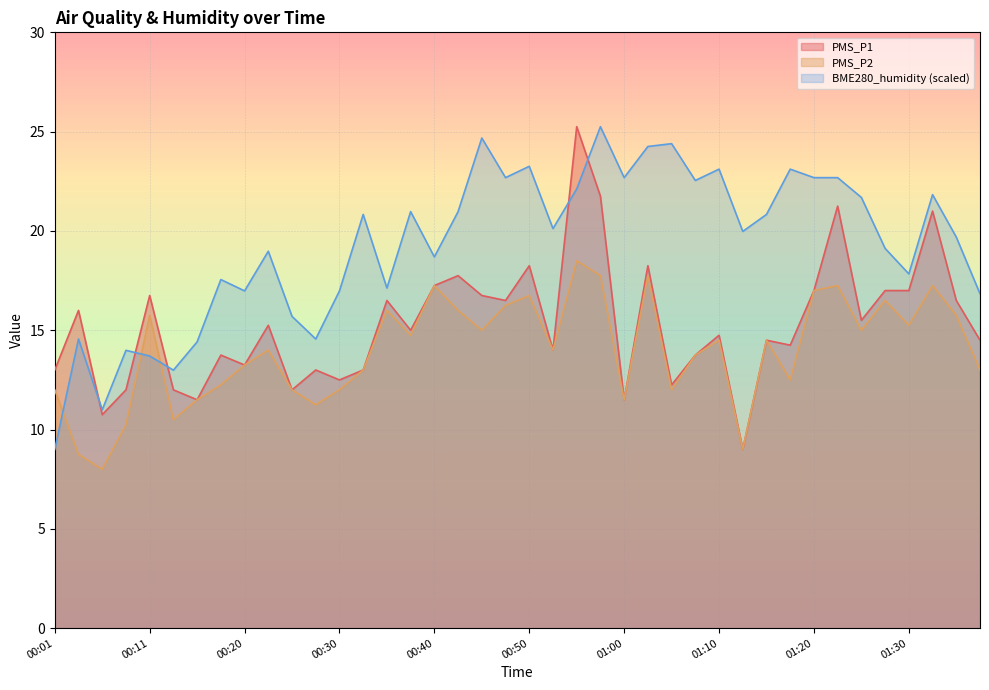

Count the number of data series in this chart.

3